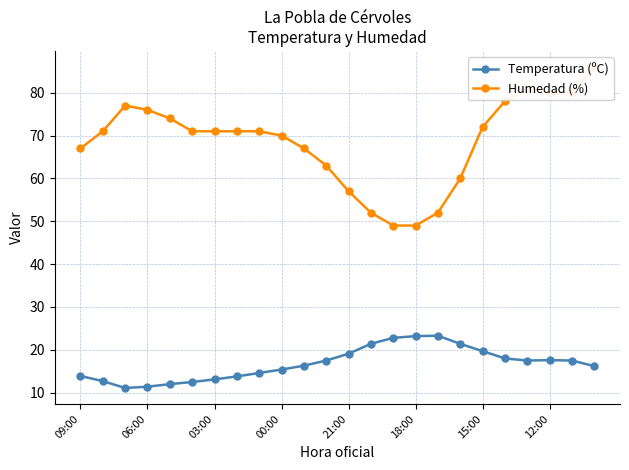

Between 16 and 20, which series saw the biggest shift?

Humedad (%)